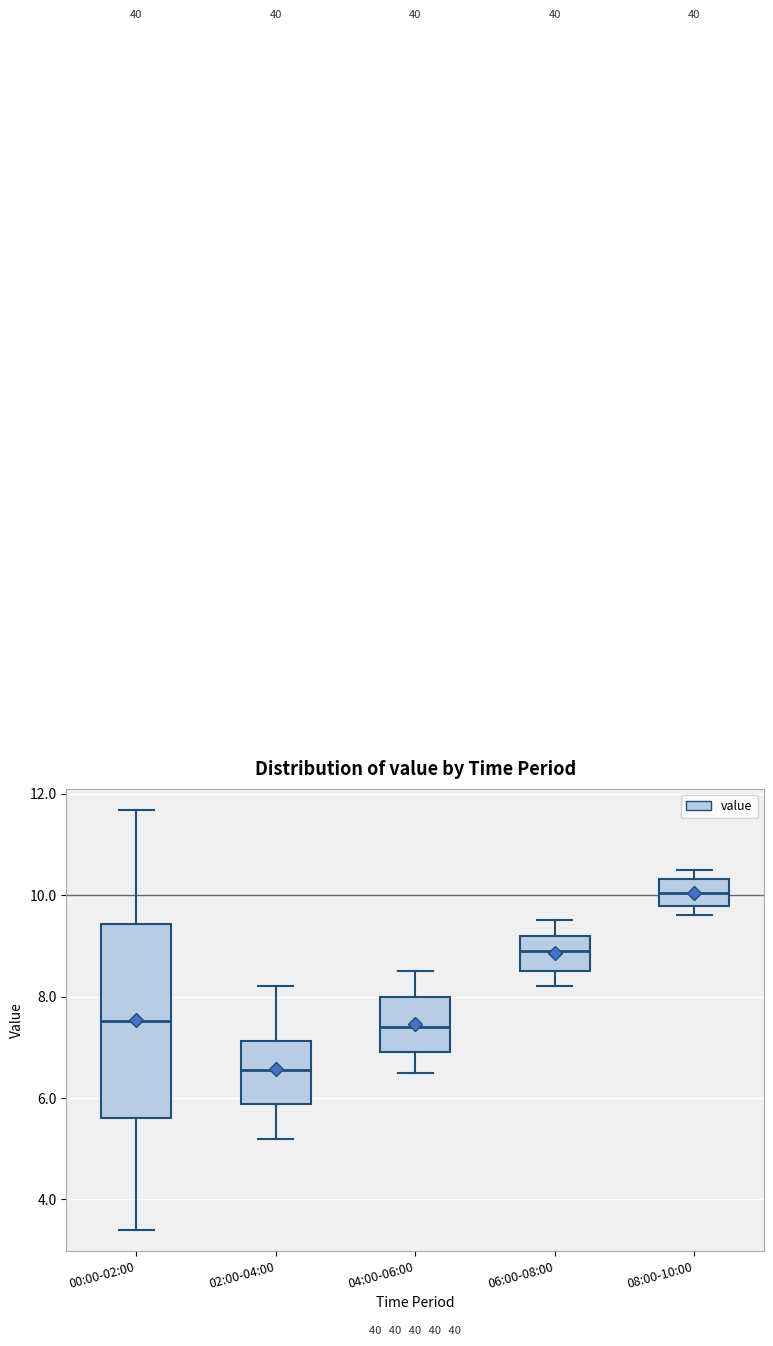

Which box's median line is the lowest?

02:00-04:00